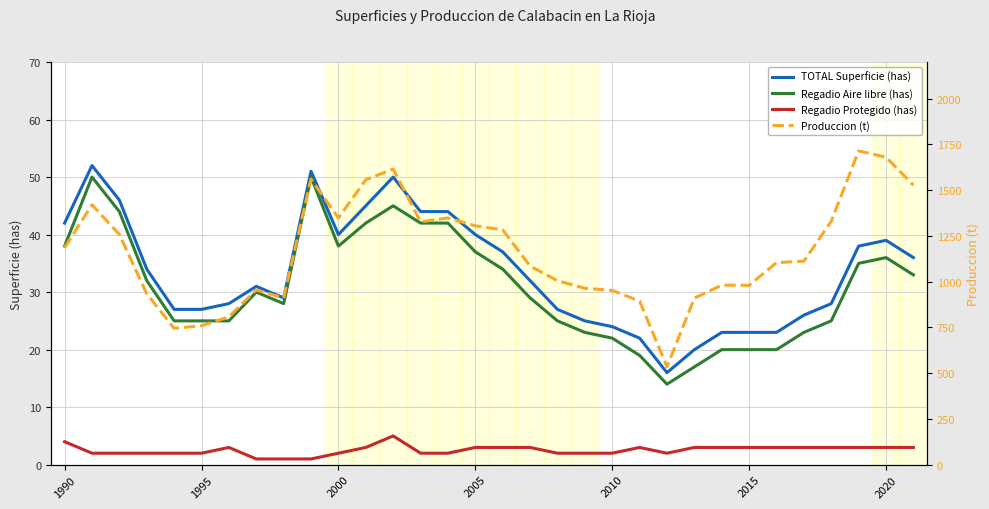

Which series has the widest spread of values?

Produccion (t)